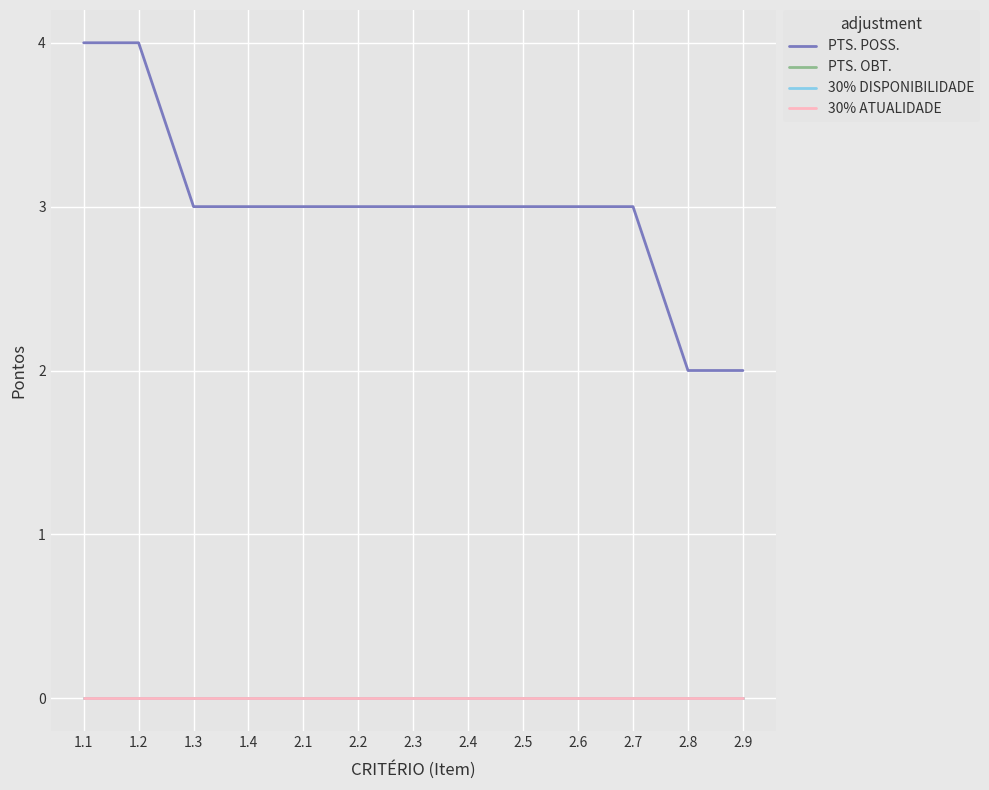

Reading left to right, list all the values displayed in this chart.

PTS. POSS.: 4	4	3	3	3	3	3	3	3	3	3	2	2
PTS. OBT.: 0	0	0	0	0	0	0	0	0	0	0	0	0
30% DISPONIBILIDADE: 0	0	0	0	0	0	0	0	0	0	0	0	0
30% ATUALIDADE: 0	0	0	0	0	0	0	0	0	0	0	0	0